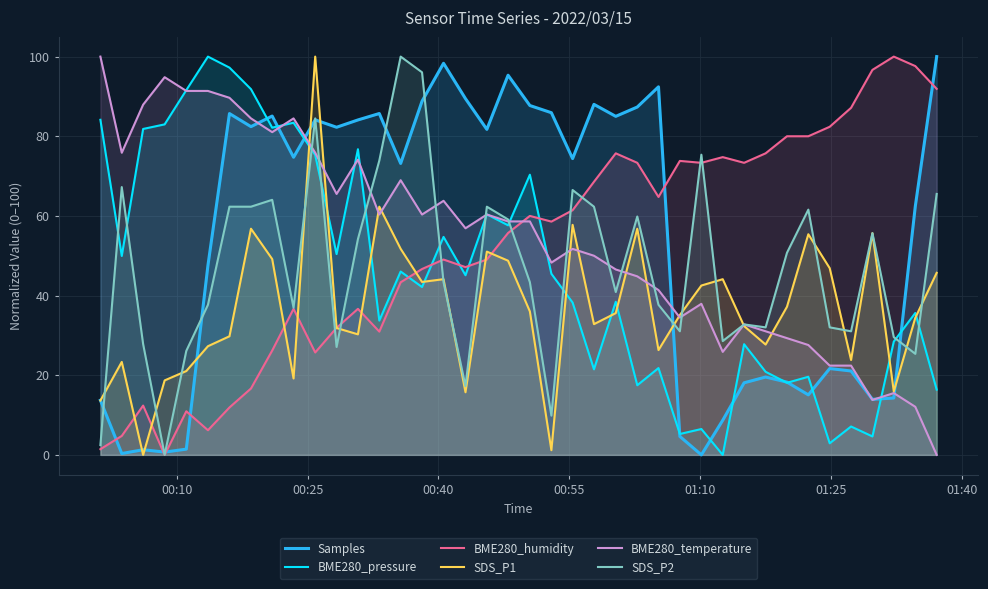

How many lines are shown in the chart?

6